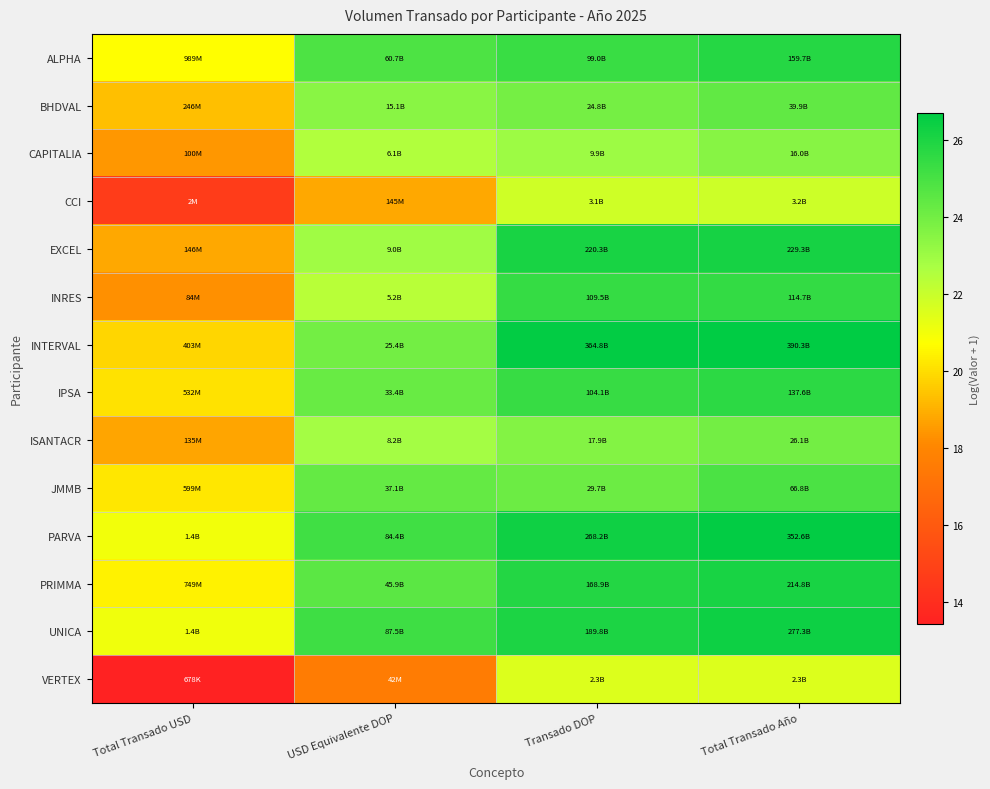

How many distinct data groups are displayed?

14